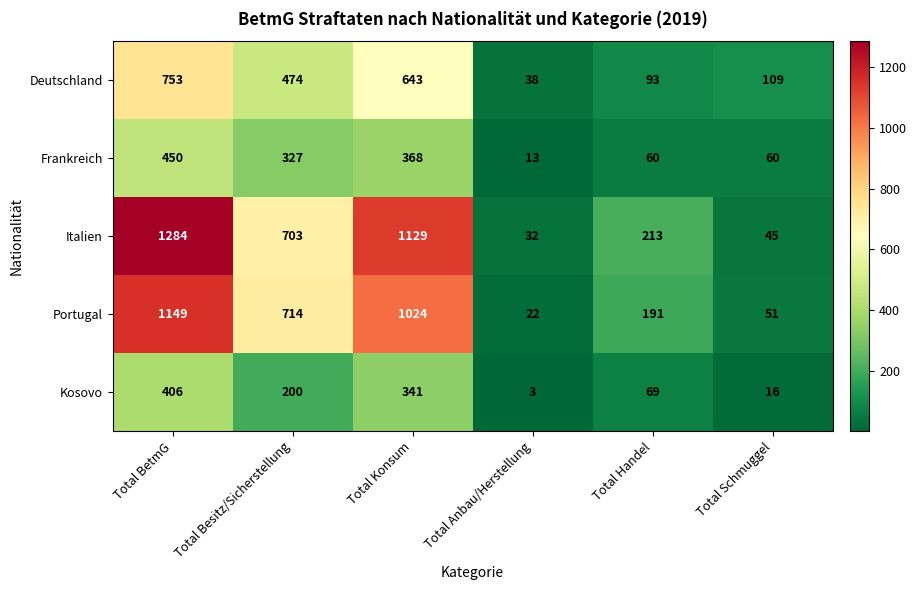

At how many categories does at least one series exceed 253?

3